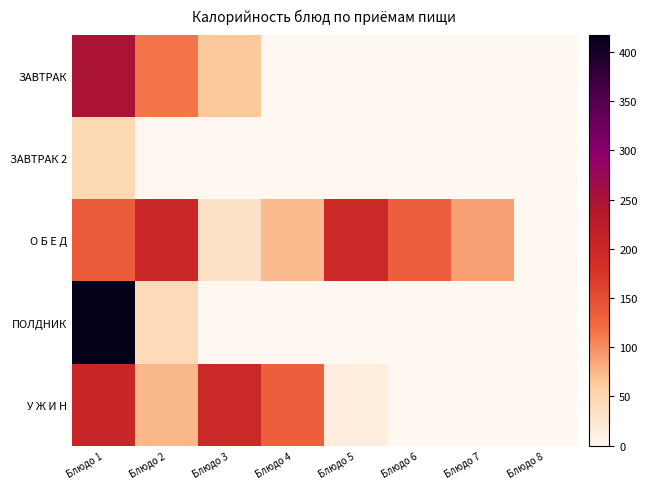

What is the spread (max minus min) of values at Блюдо 6?

132.2